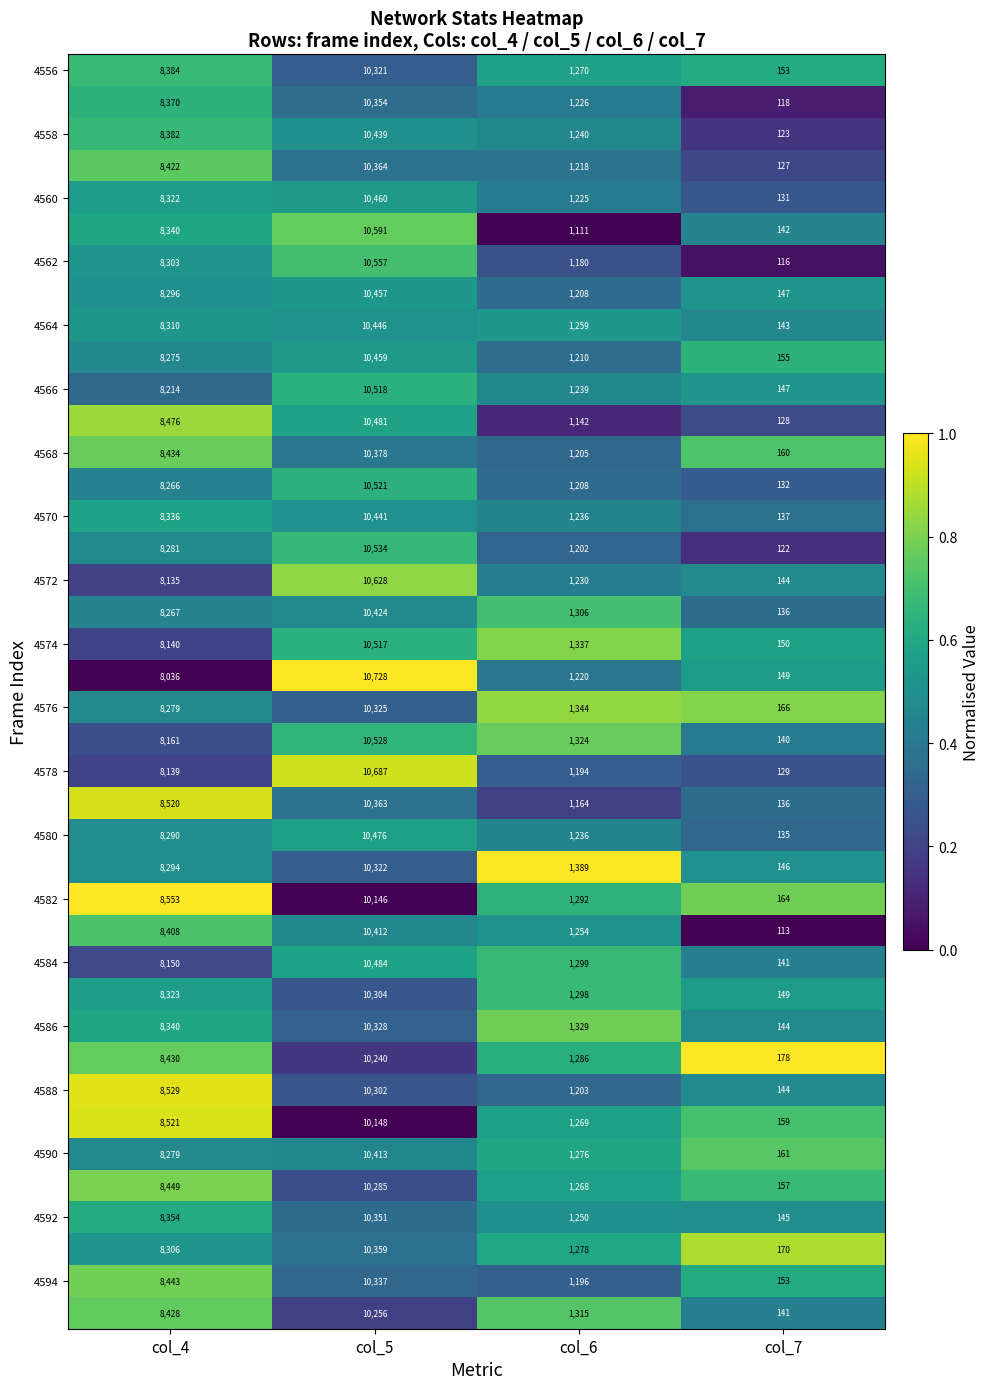

At which category does the chart reach its peak across all series?

col_5